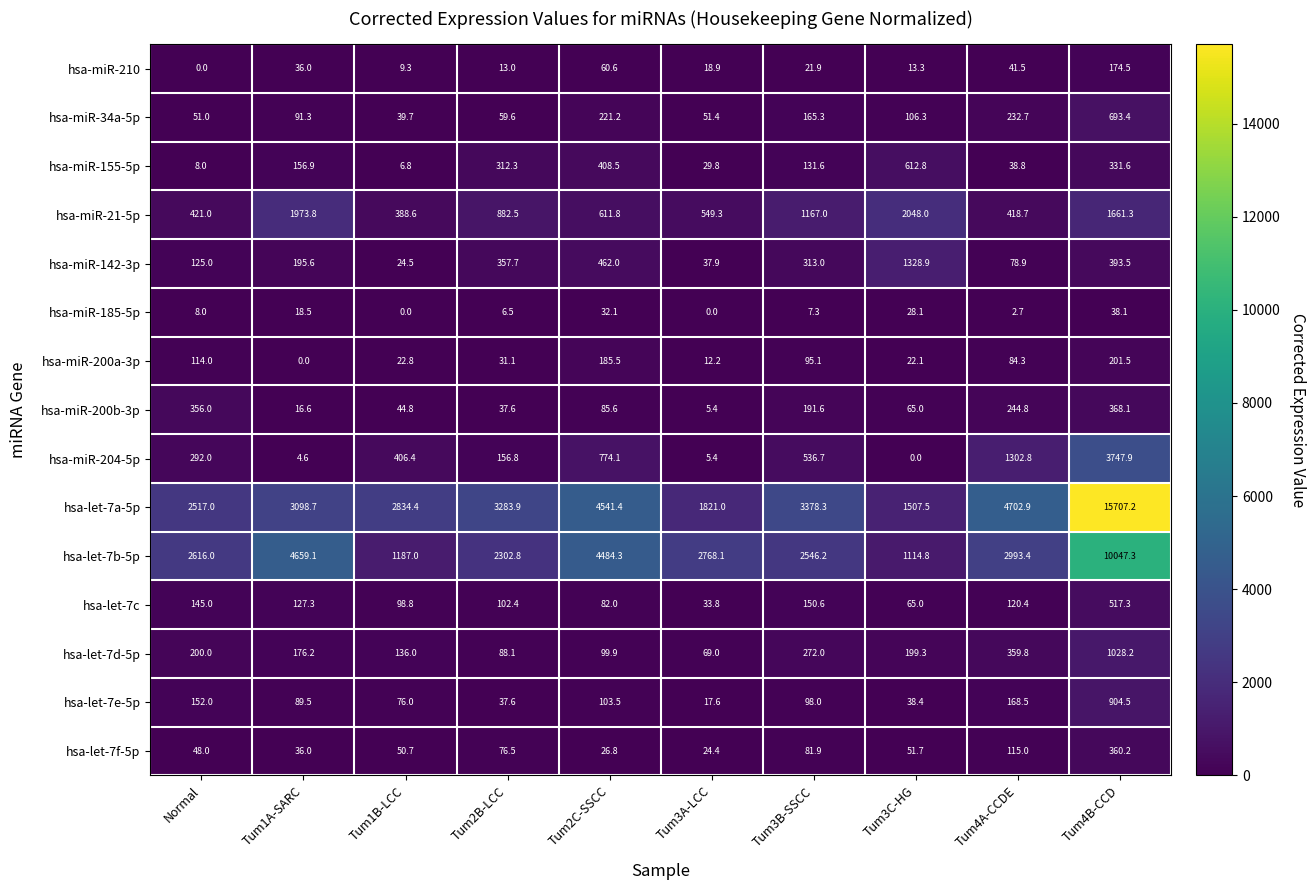

What is the difference between the hsa-miR-185-5p values at Tum1B-LCC and Tum3C-HG?

28.1